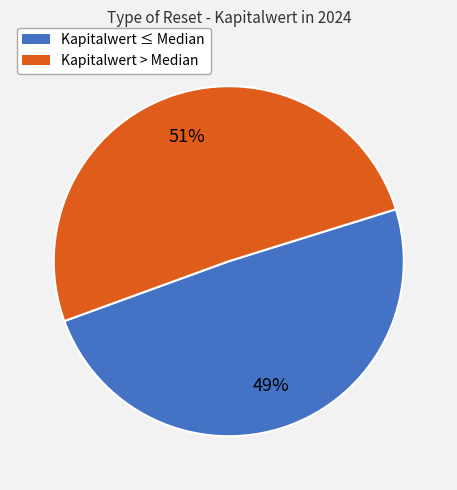

Approximately how many times larger is the value at Kapitalwert > Median compared to Kapitalwert ≤ Median?

1.0